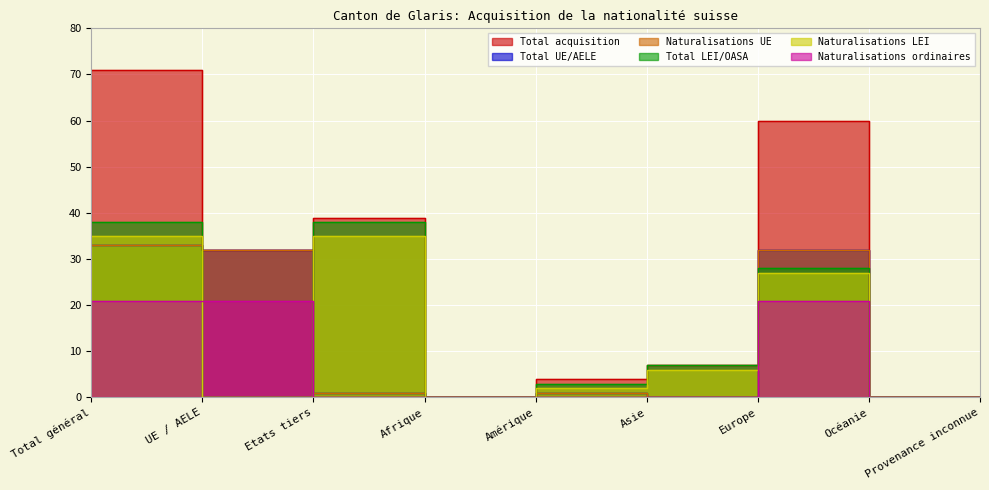

True or false: Naturalisations ordinaires and Total UE/AELE cross at least once.

False